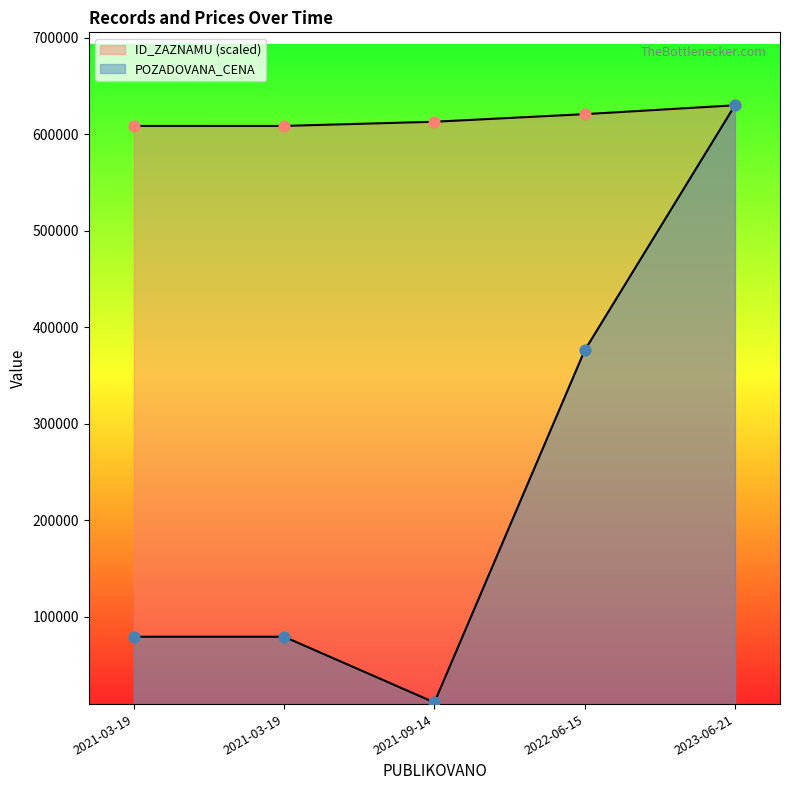

Which series contains the highest Y value?

ID_ZAZNAMU